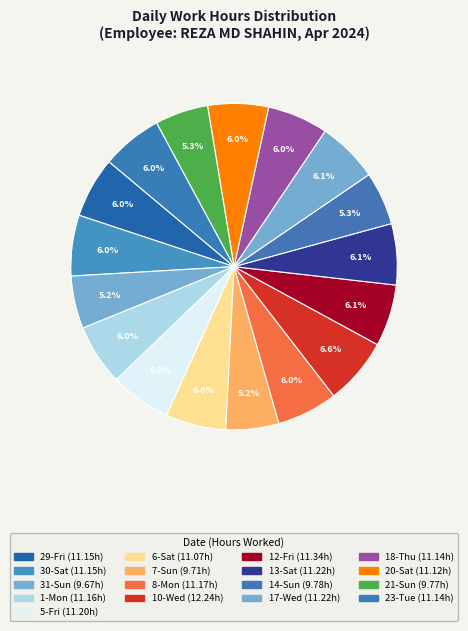

Count the number of slices in the pie.

17